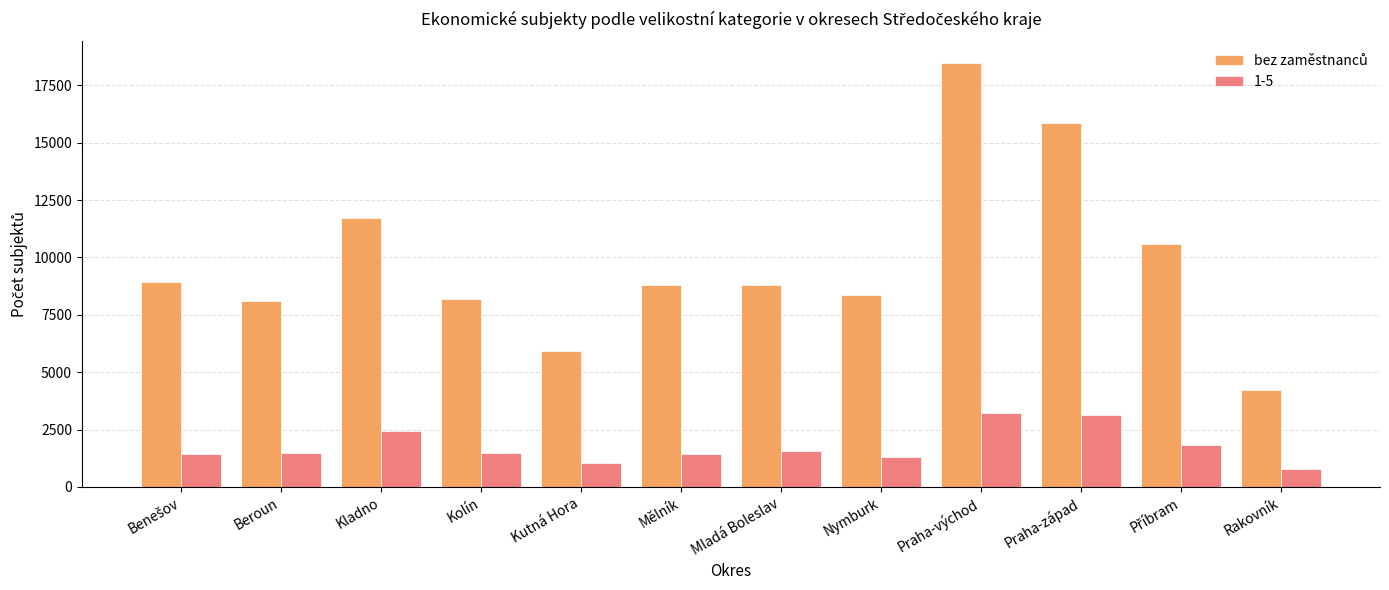

What position from the left is Rakovník?

12